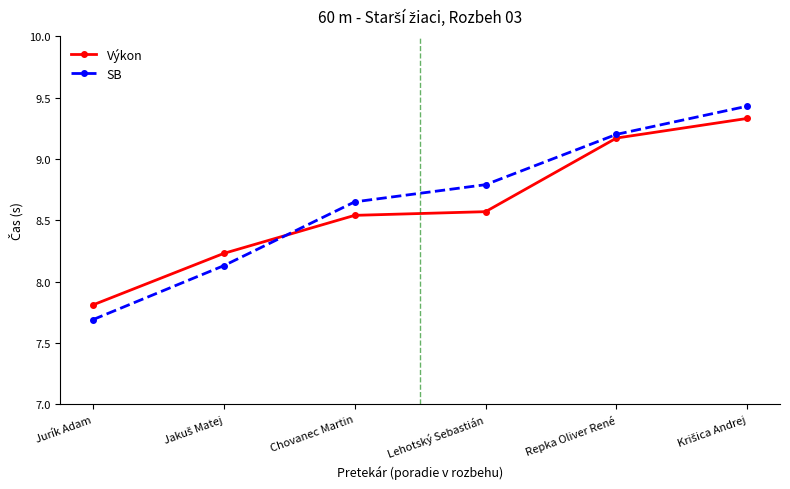

What is the label of the 5th point from the left?

Repka Oliver René